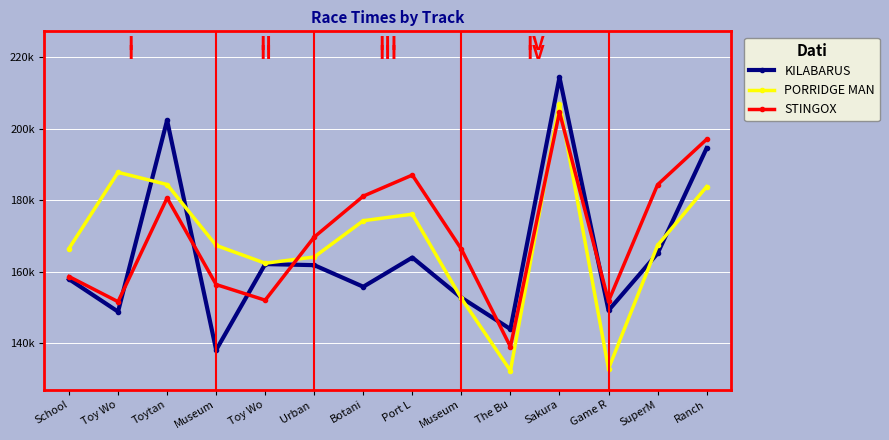

What are all the series names shown in the legend?

KILABARUS, PORRIDGE MAN, STINGOX